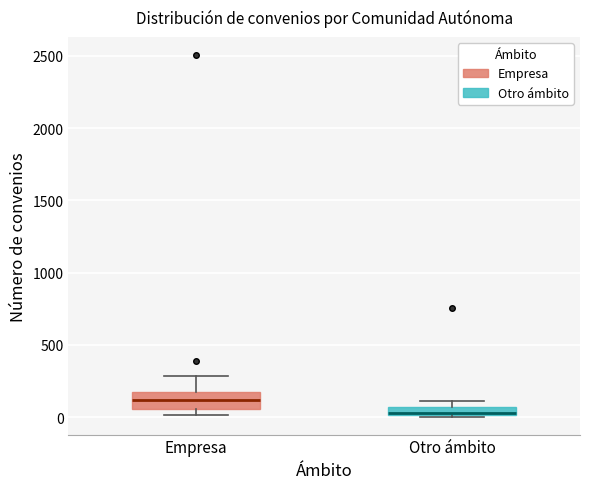

Where is the upper edge of the box for Otro ámbito on the y-axis? The values are not printed on the chart, so give them approximately, as read against the axis.

50